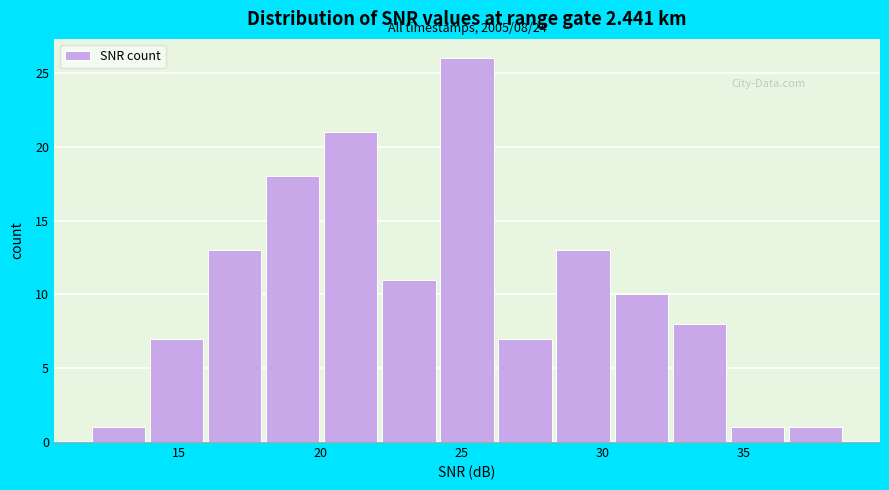

Over which range of the x-axis is the bar tallest?

24.0 to 26.0